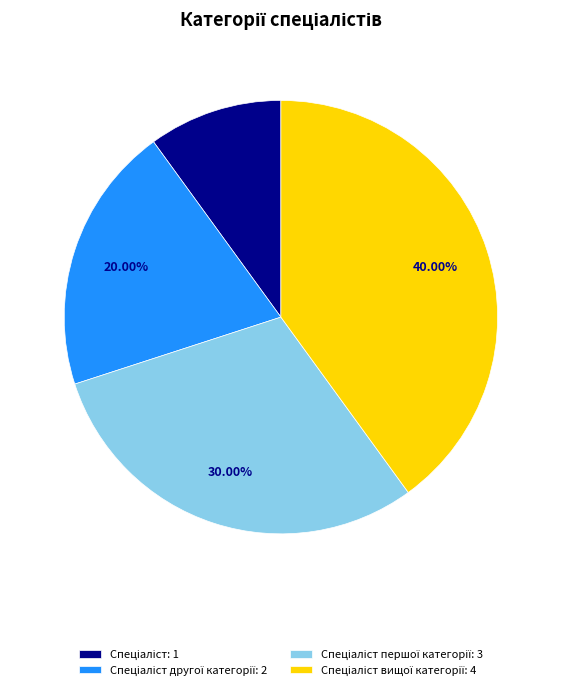

Does any single category account for the majority?

No